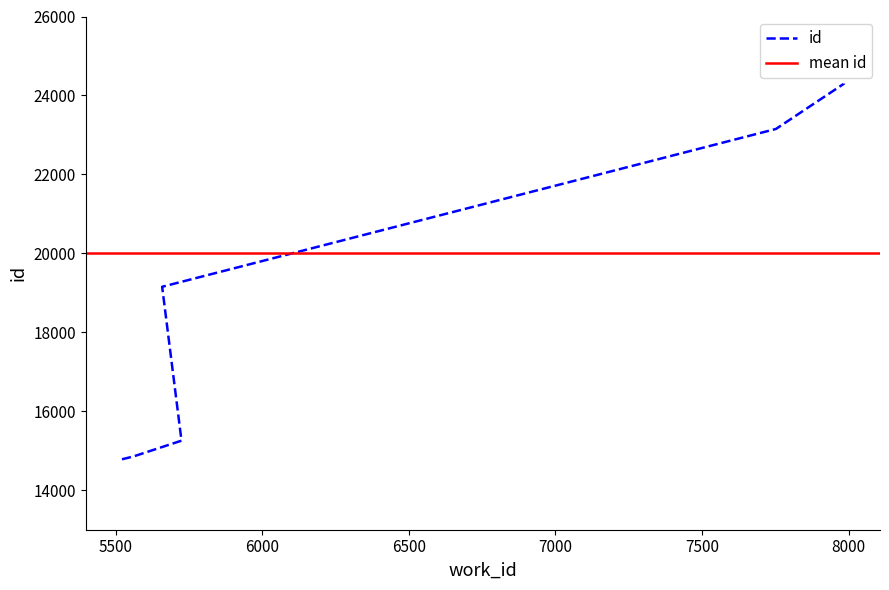

Rank the categories by value from highest to lowest.

7984, 7984, 7984, 7752, 5658, 5724, 5560, 5521